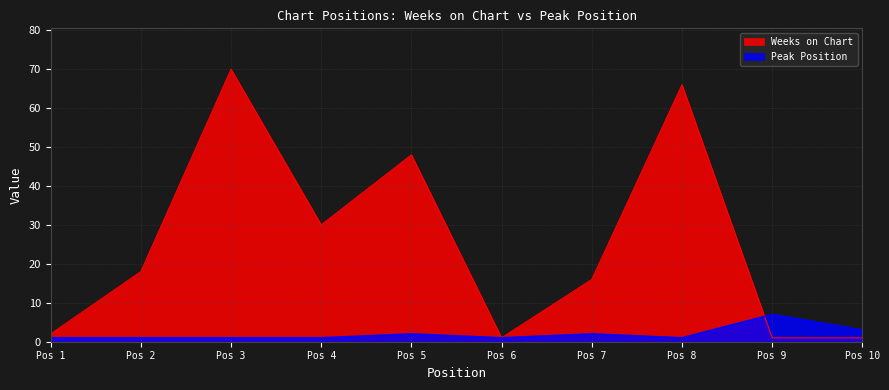

The Peak Position series shows 2 at Pos 7. True or false?

True